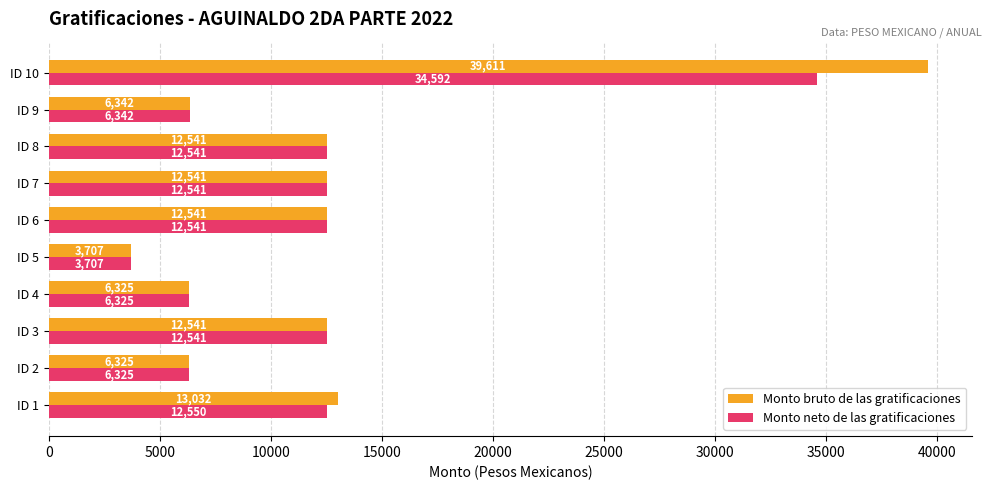

Which series has the widest spread of values?

Monto bruto de las gratificaciones